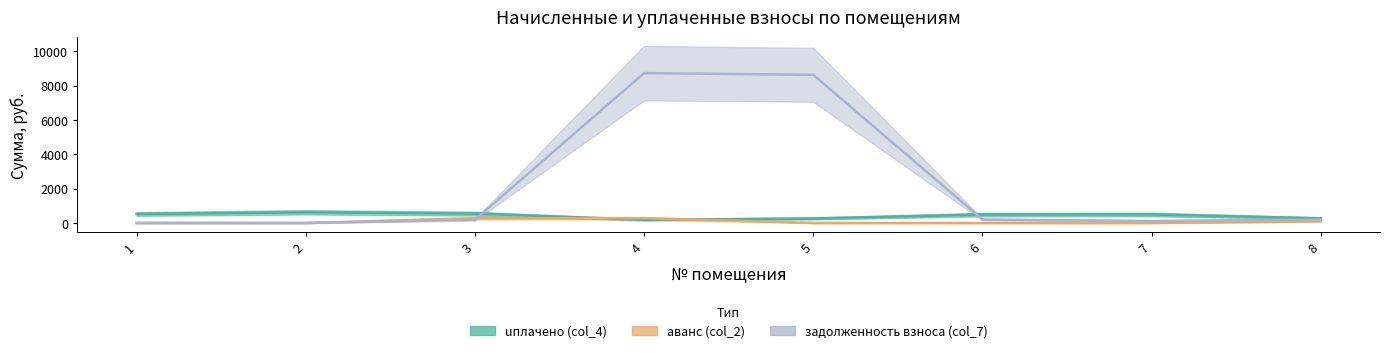

List the labels in order of аванс (col_2) value, smallest first.

1, 2, 4, 5, 6, 7, 8, 3